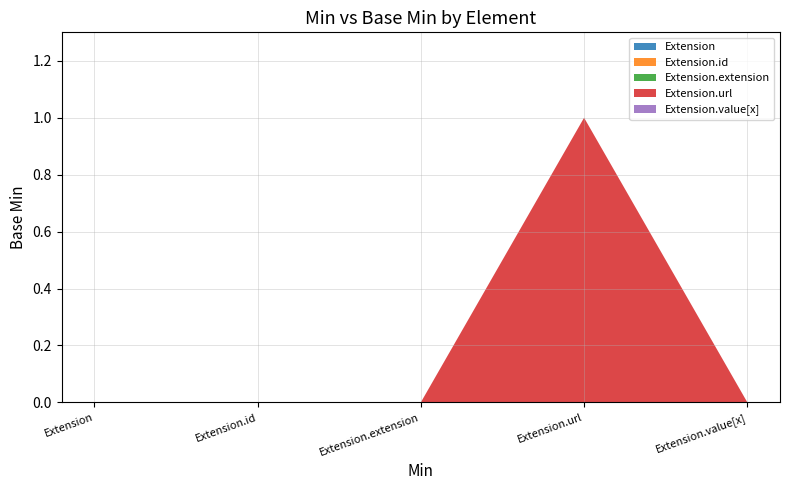

Reading left to right, list all the values displayed in this chart.

Extension: 0	0
Extension.id: 0	0
Extension.extension: 0	0
Extension.url: 1	1
Extension.value[x]: 0	0